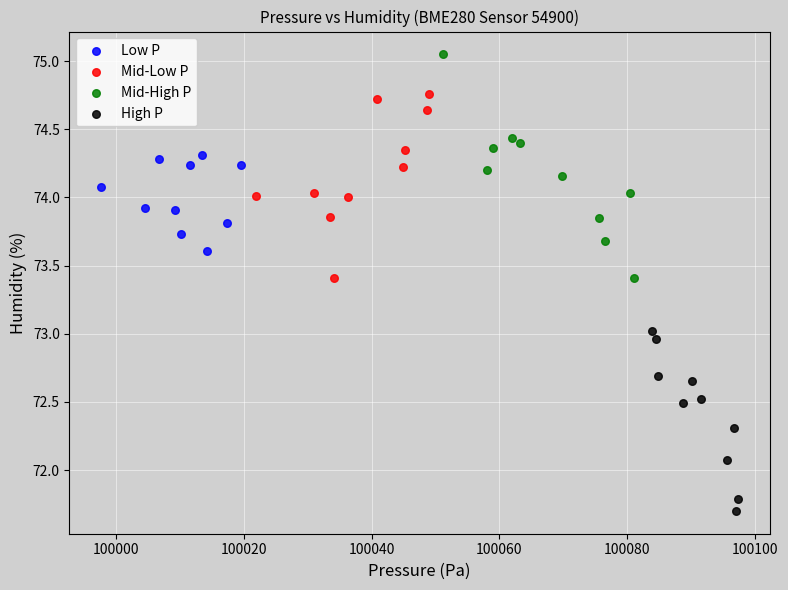

Which series contains the highest Y value?

Mid-High P